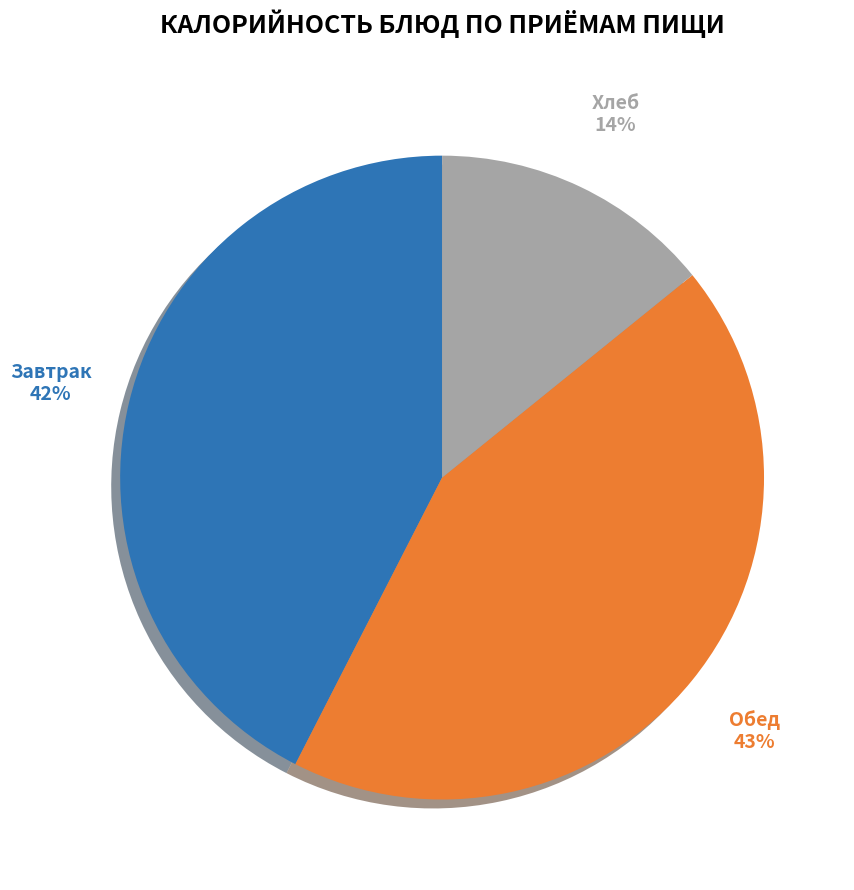

To the nearest percent, what is the difference between the largest and smallest slice percentages?

29%